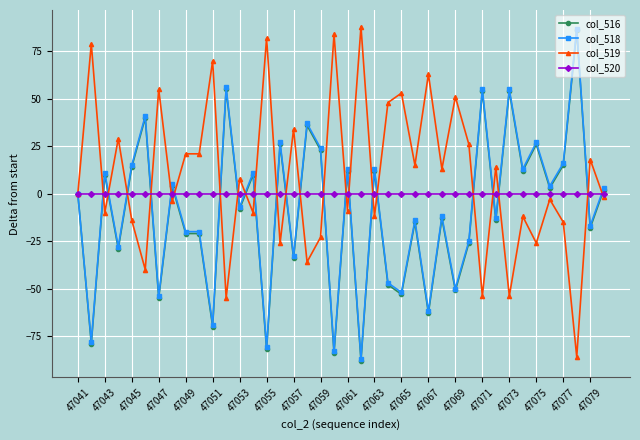

What is the maximum value for col_516?

86